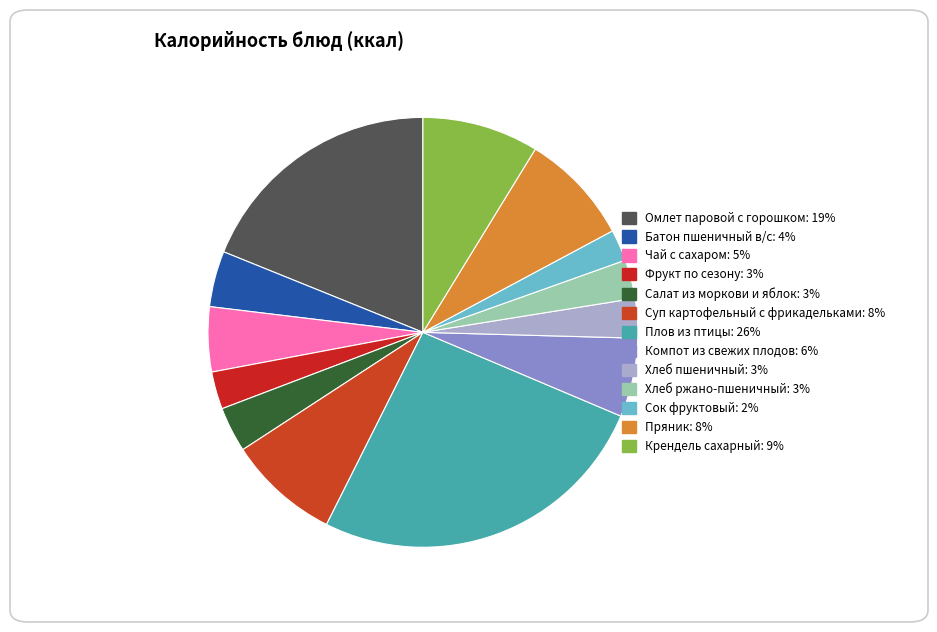

Which slice is the smallest?

Сок фруктовый